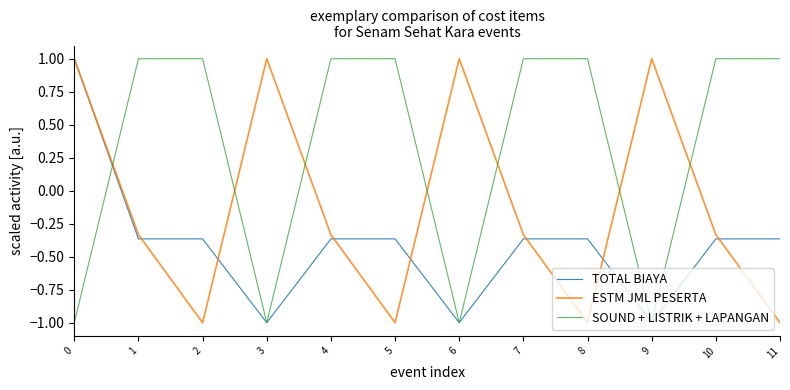

What is the average value of the SOUND + LISTRIK + LAPANGAN series?

0.3